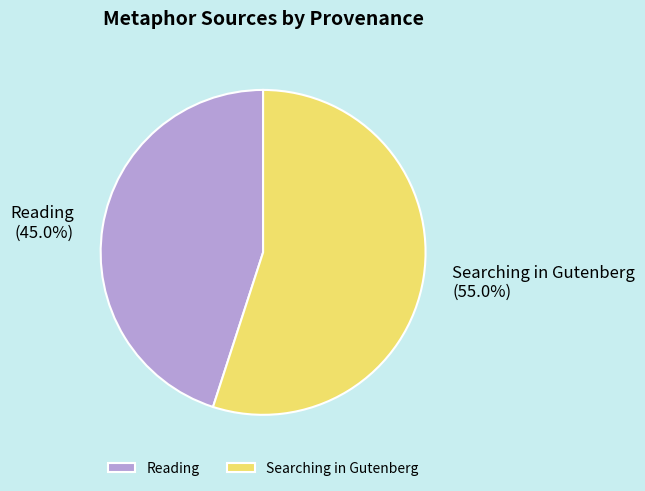

Which slice is the smallest?

Reading